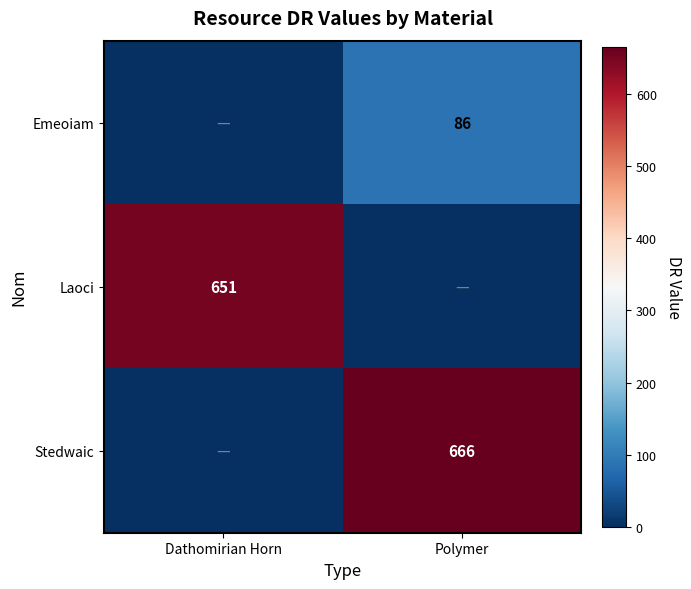

The value of Stedwaic at Polymer is 666. True or false?

True